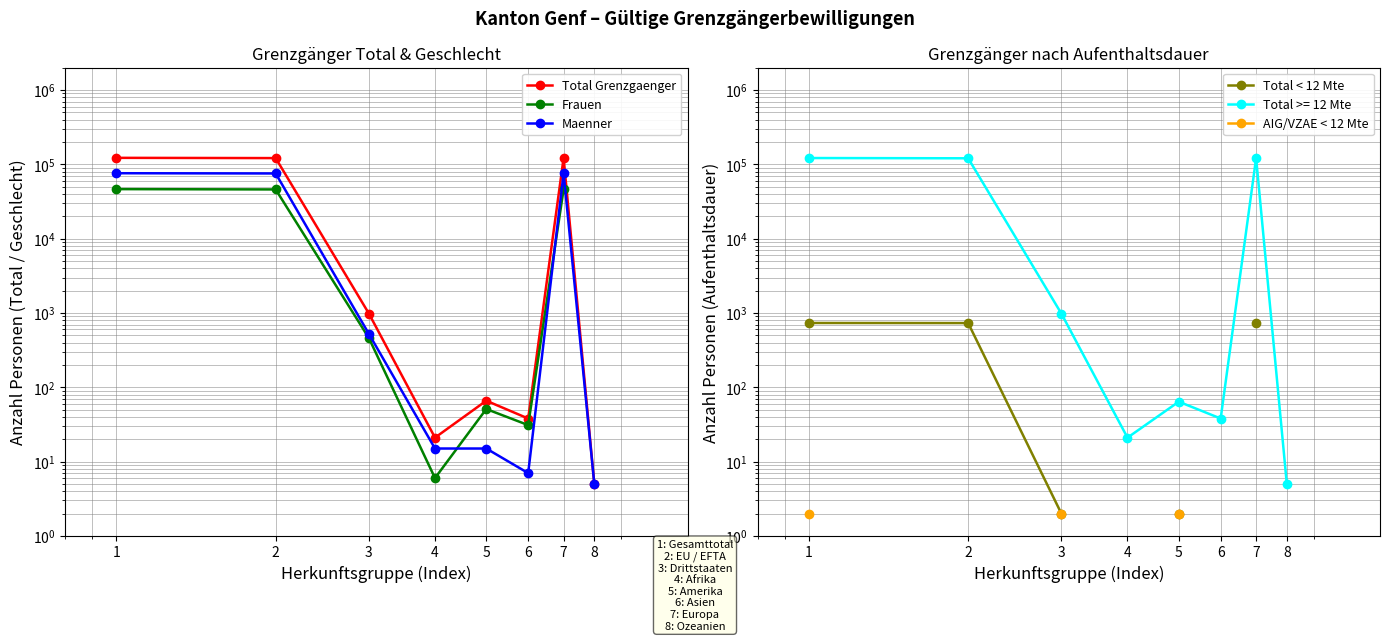

Which category has the lowest value in the Total Grenzgaenger series?

8